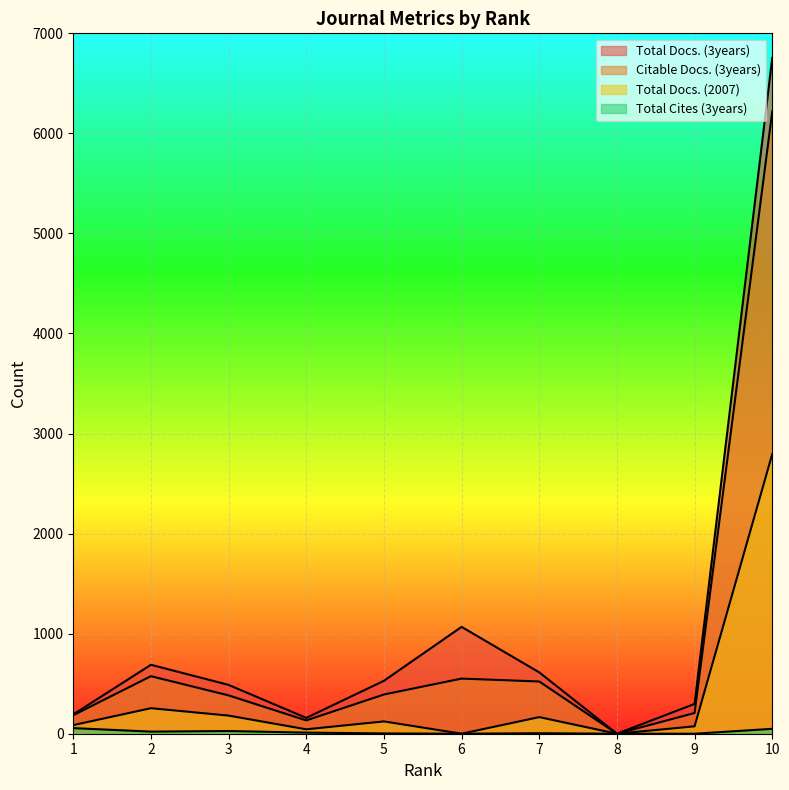

At which category does Total Docs. (3years) reach its first local valley?

4